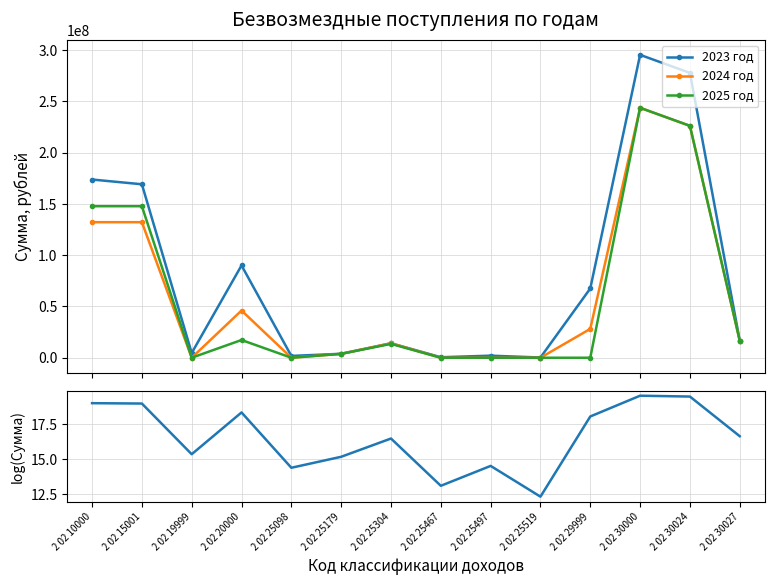

What is the average value of the log(2023 год) series?

16.5